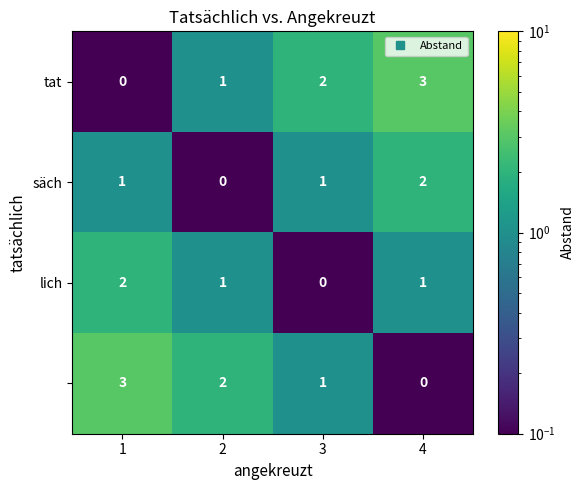

How many categories are shown in the chart?

4